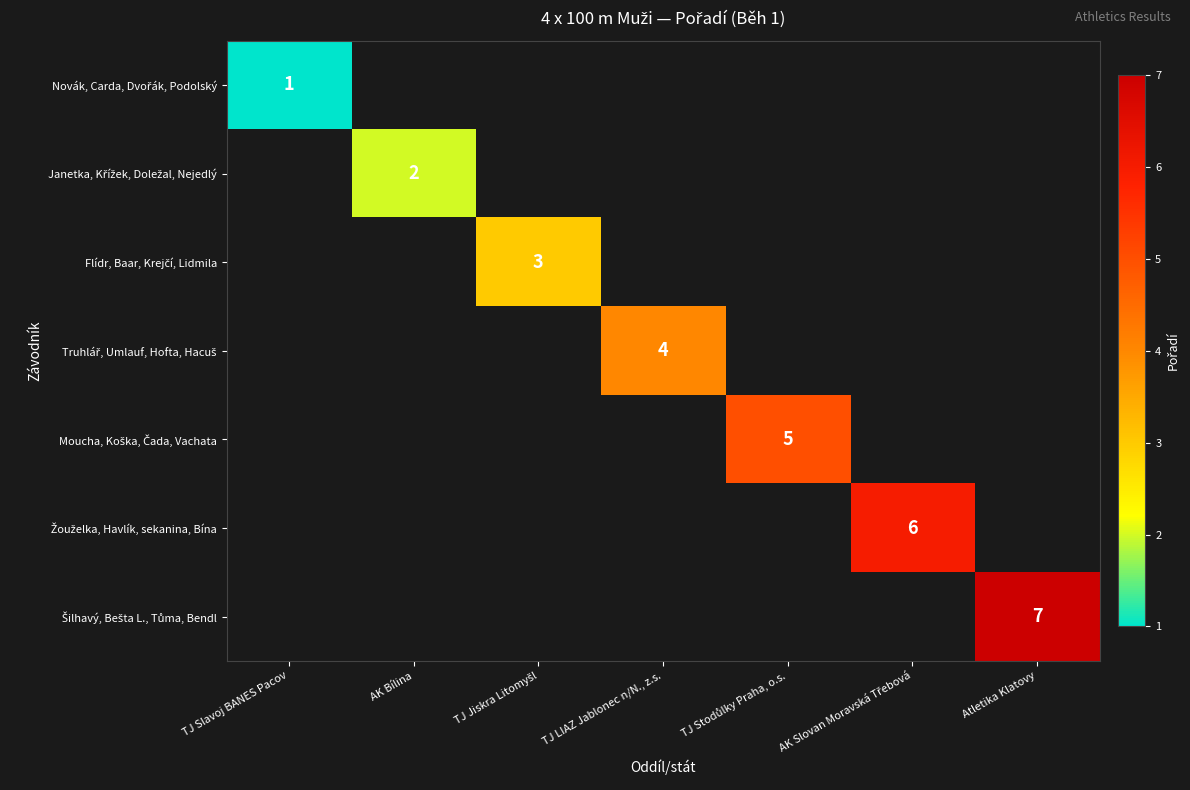

How many categories are shown in the chart?

7